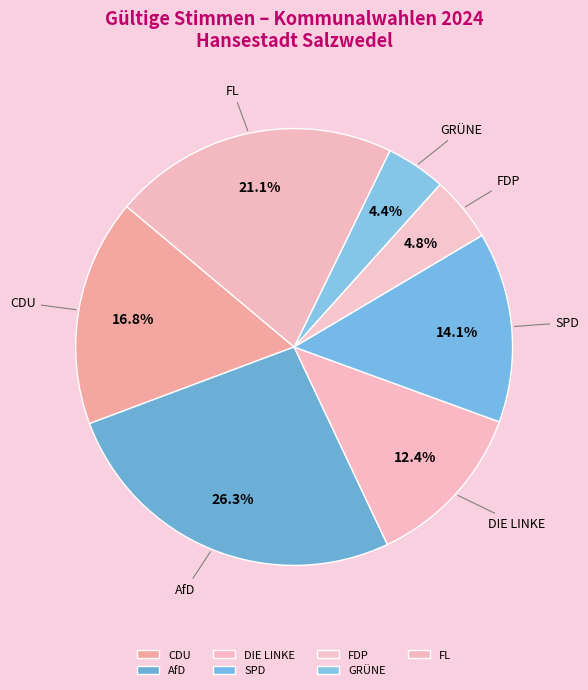

To the nearest percent, what portion does GRÜNE represent?

4%